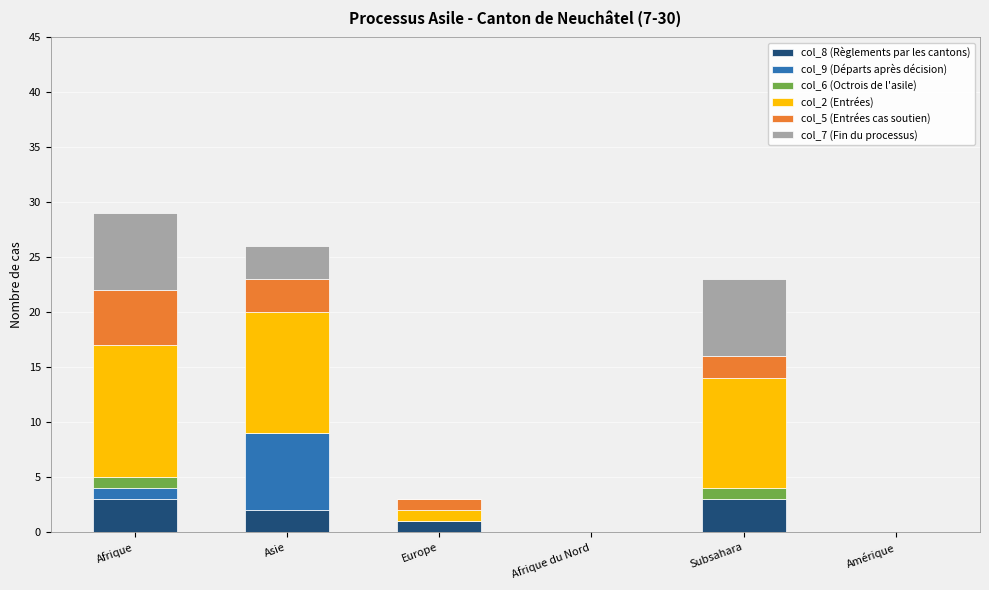

What is the sum of all col_8 (Règlements par les cantons) values?

9